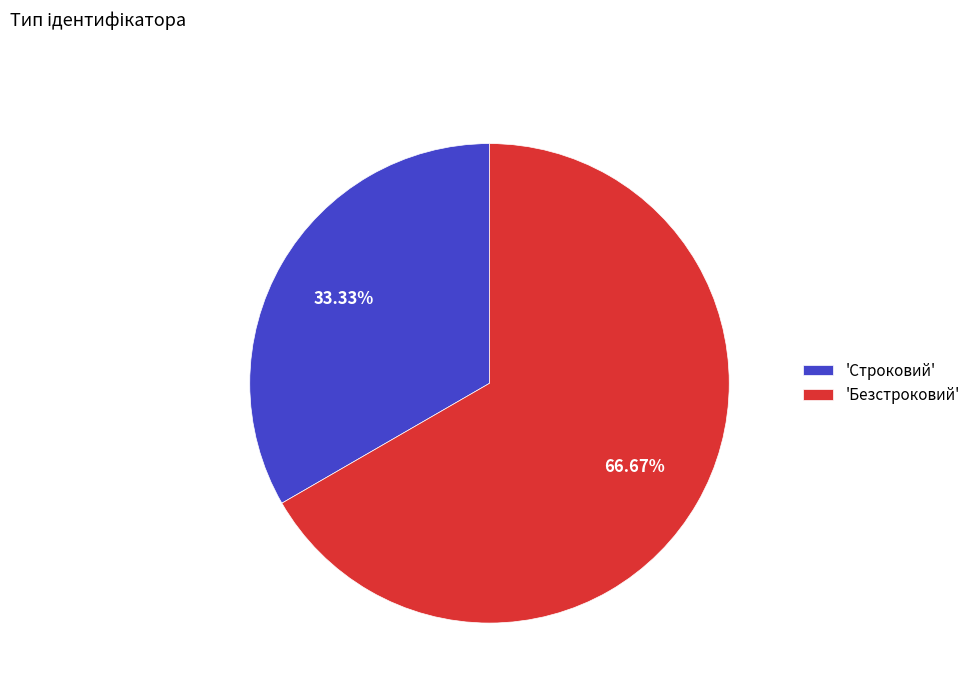

Do 'Безстроковий' and 'Строковий' together represent more than half of the pie?

Yes